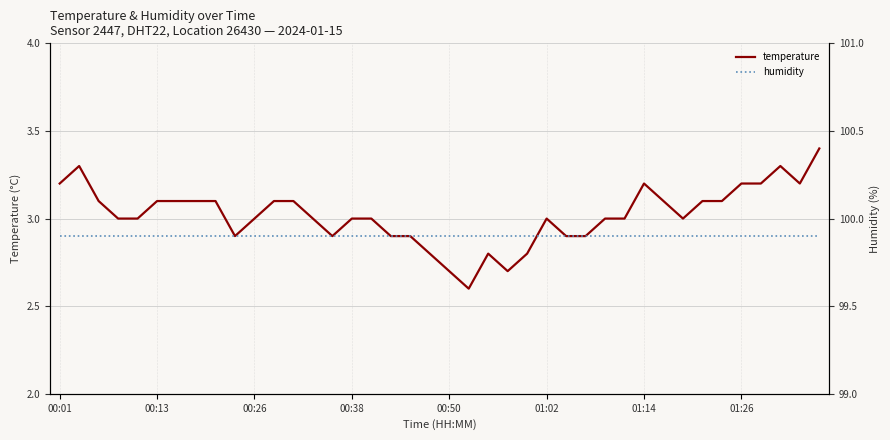

What are all the series names shown in the legend?

temperature, humidity